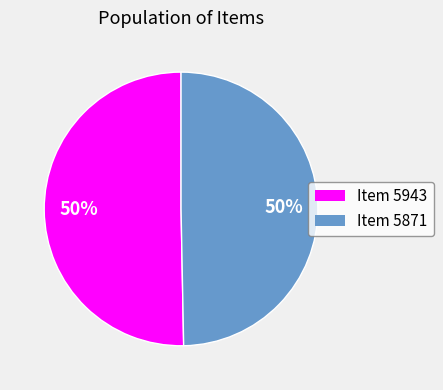

Approximately how many times larger is the value at Item 5943 compared to Item 5871?

1.0